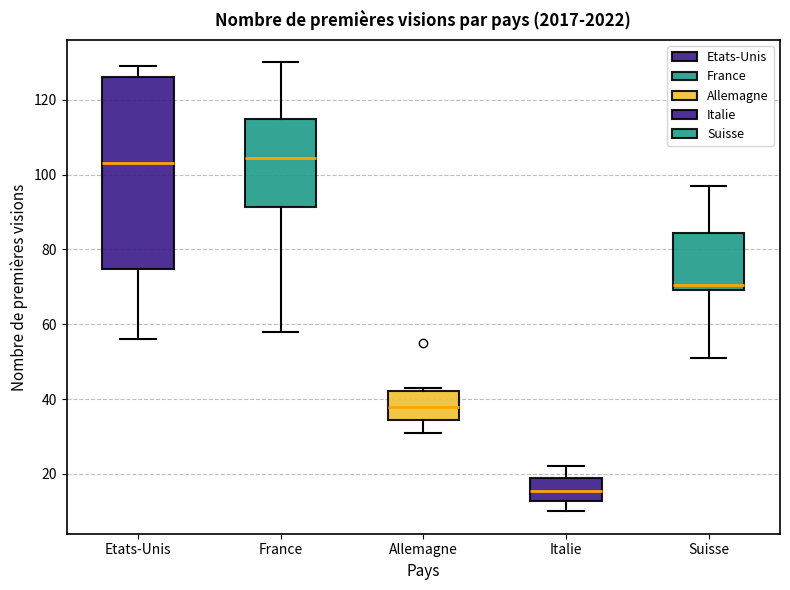

Which box's median line is the lowest?

Italie